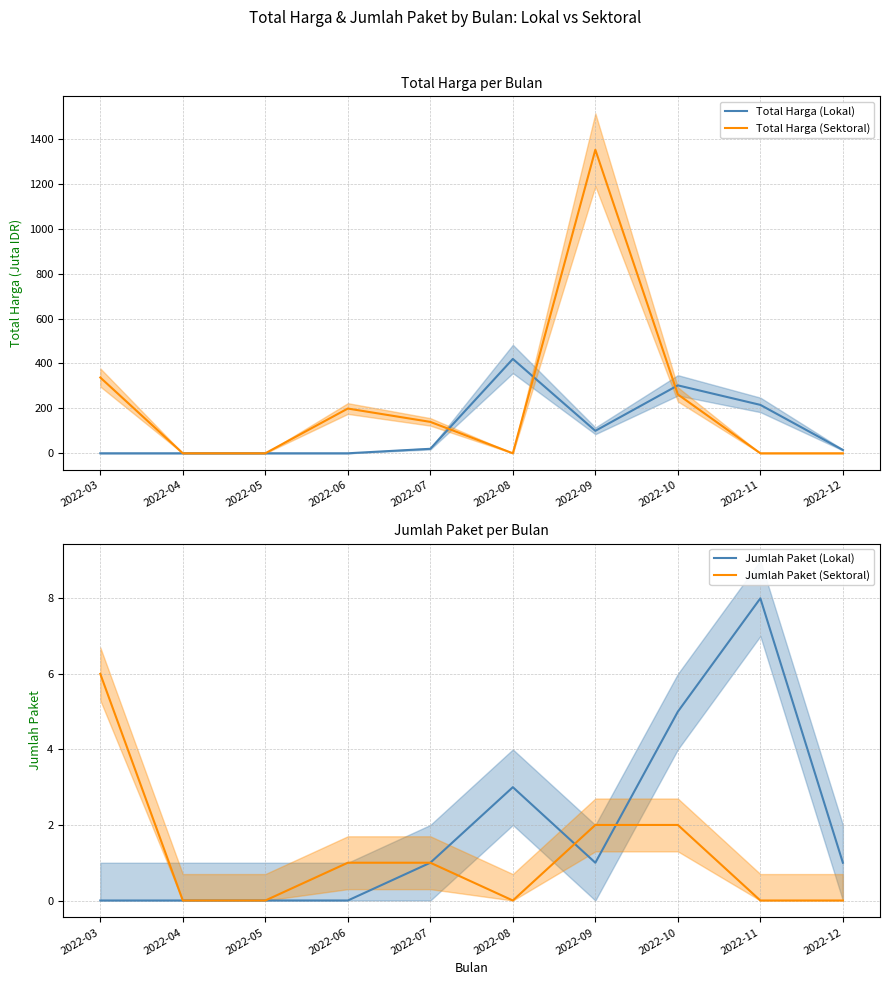

True or false: Jumlah Paket (Sektoral) and Total Harga (Lokal) intersect in this chart.

True